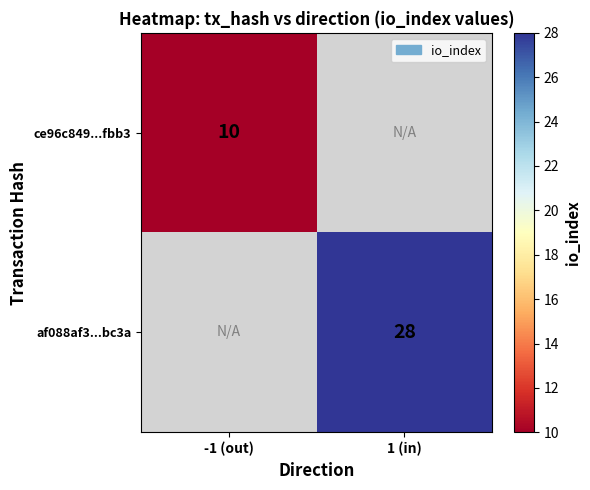

At which category does the chart reach its peak across all series?

1 (in)